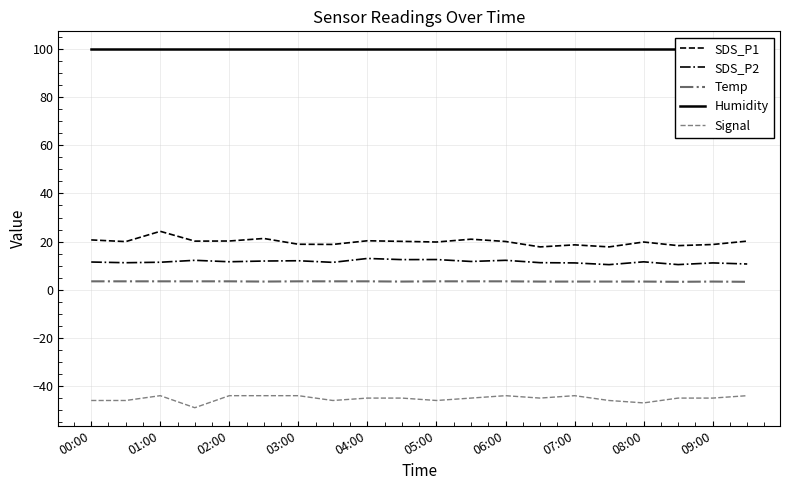

The value of SDS_P1 at 09:00 is 6.9. True or false?

False